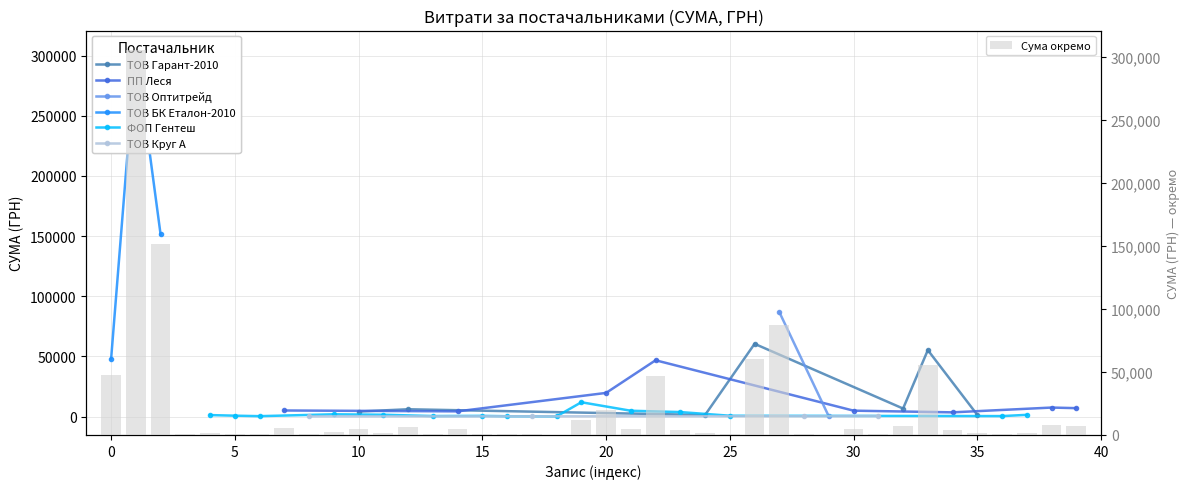

What is the sum of all values?

860379.6